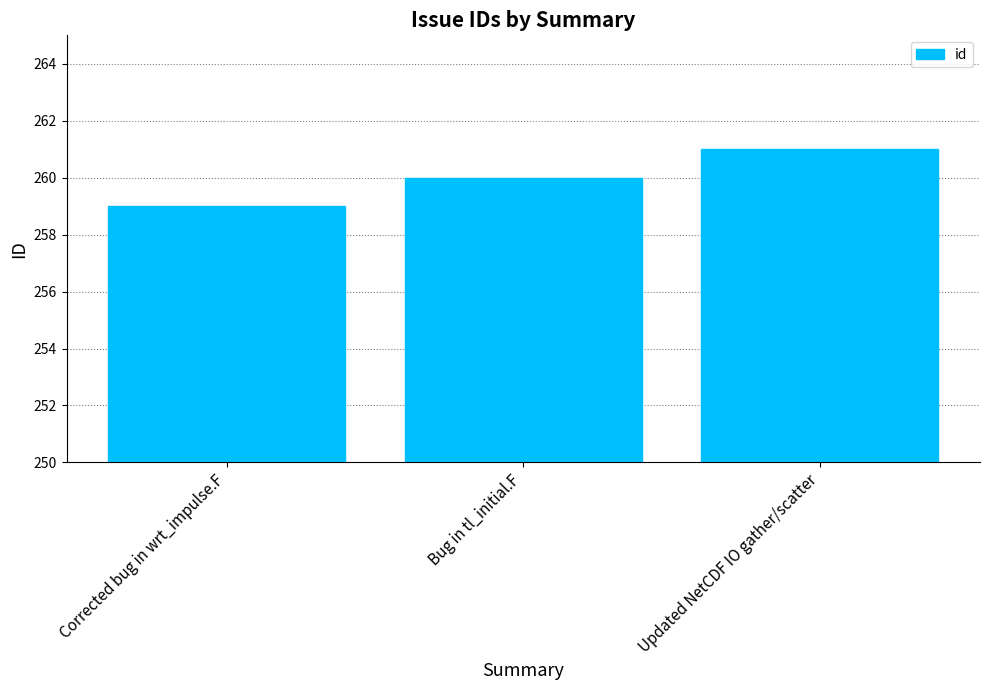

At which category does the chart reach its minimum across all series?

Corrected bug in wrt_impulse.F